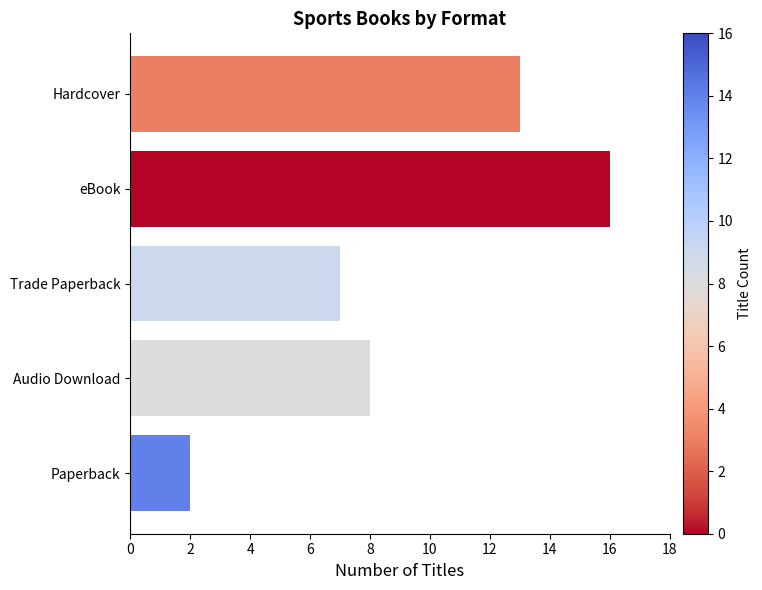

What is the greatest value displayed?

16